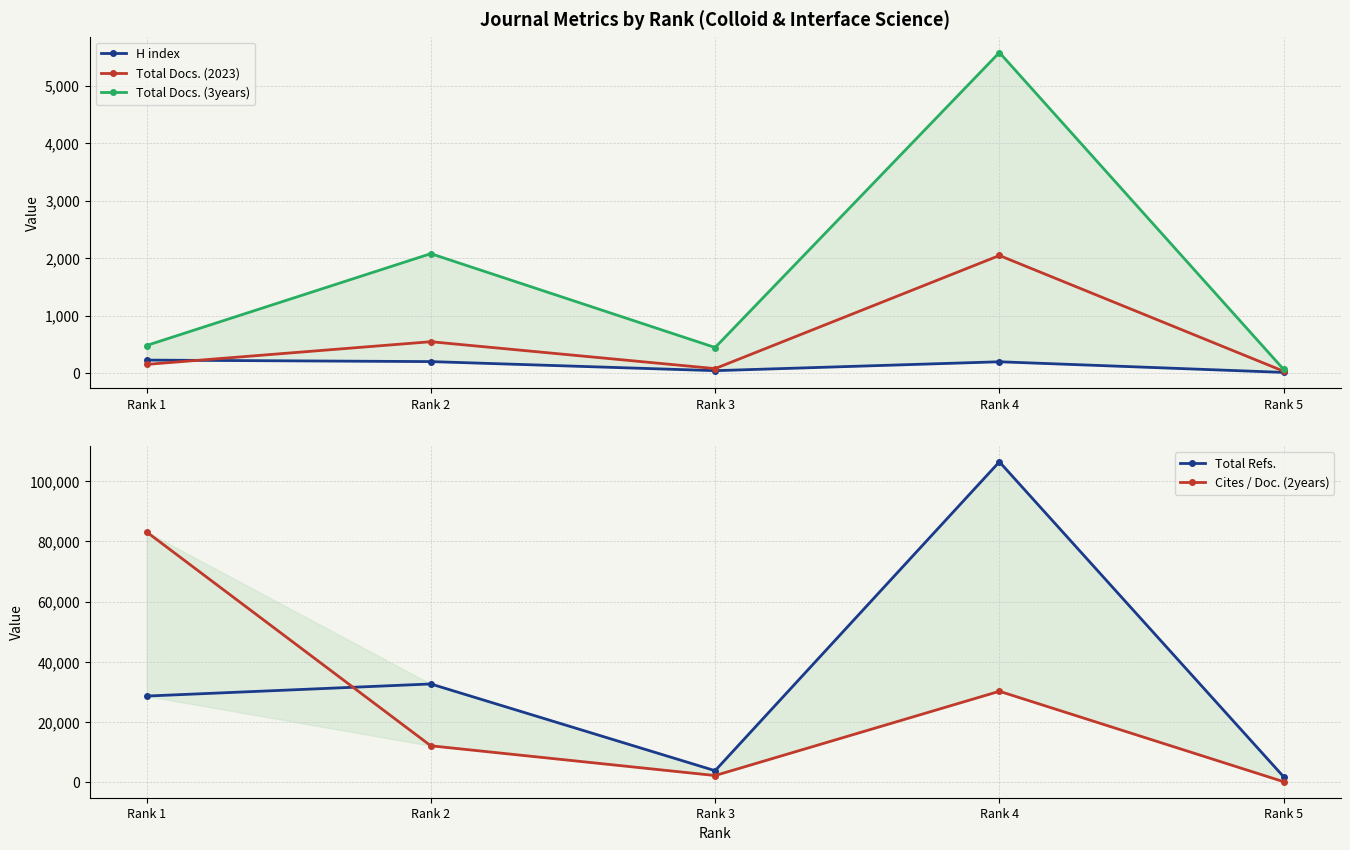

Which series has the largest total across all categories?

Total Refs.